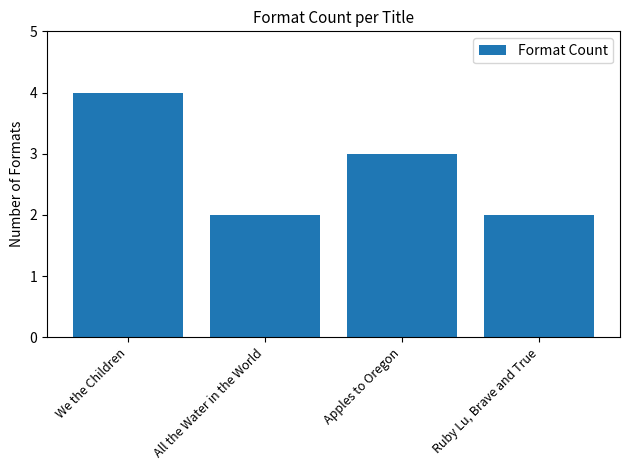

Reading right to left, extract all data points from this chart.

Ruby Lu, Brave and True=2	Apples to Oregon=3	All the Water in the World=2	We the Children=4